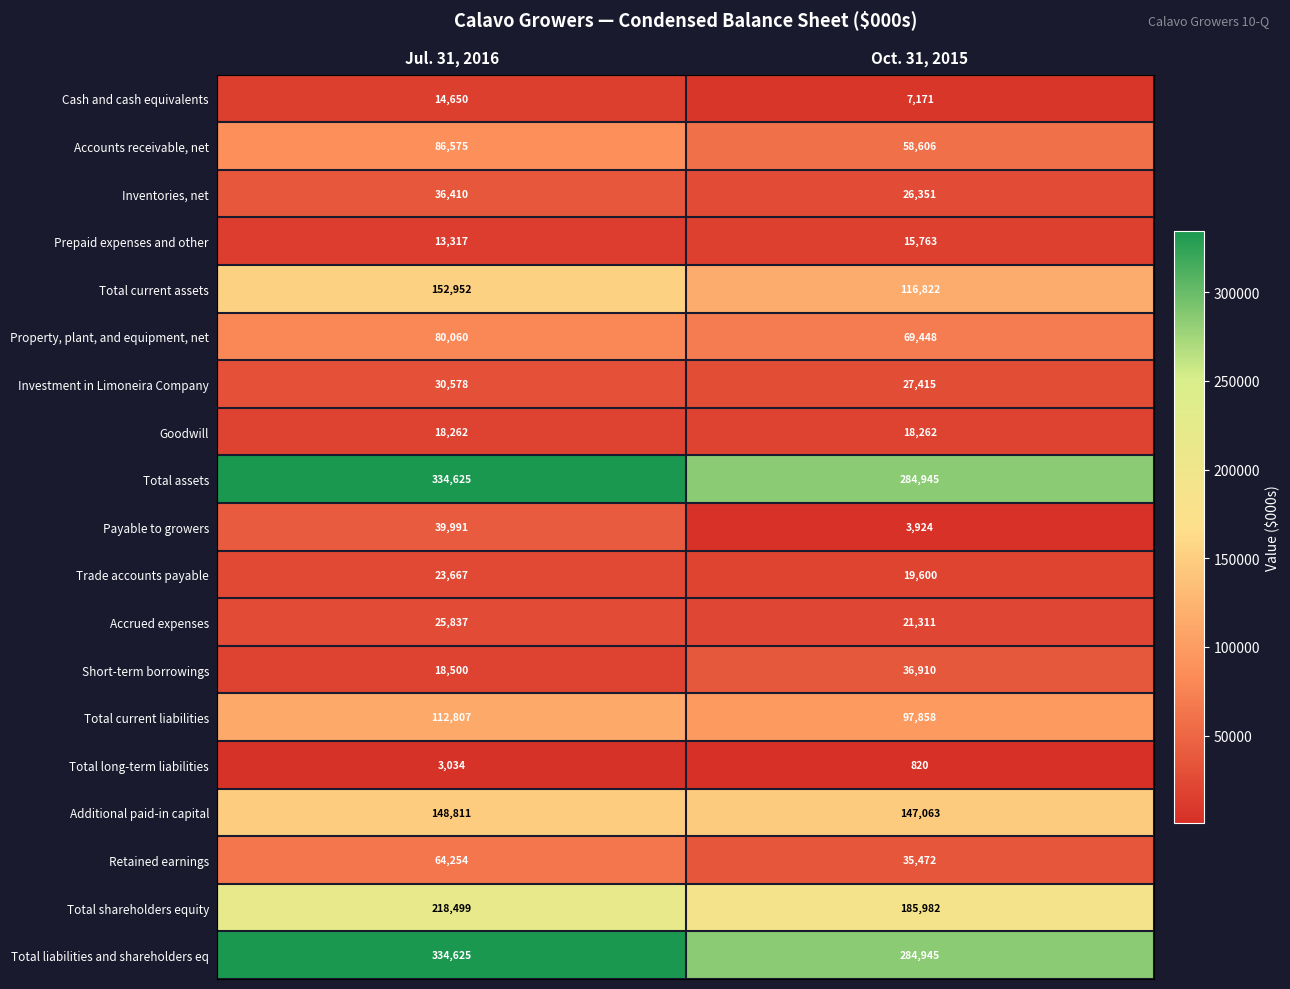

At which category is the sum across all series the highest?

Jul. 31, 2016